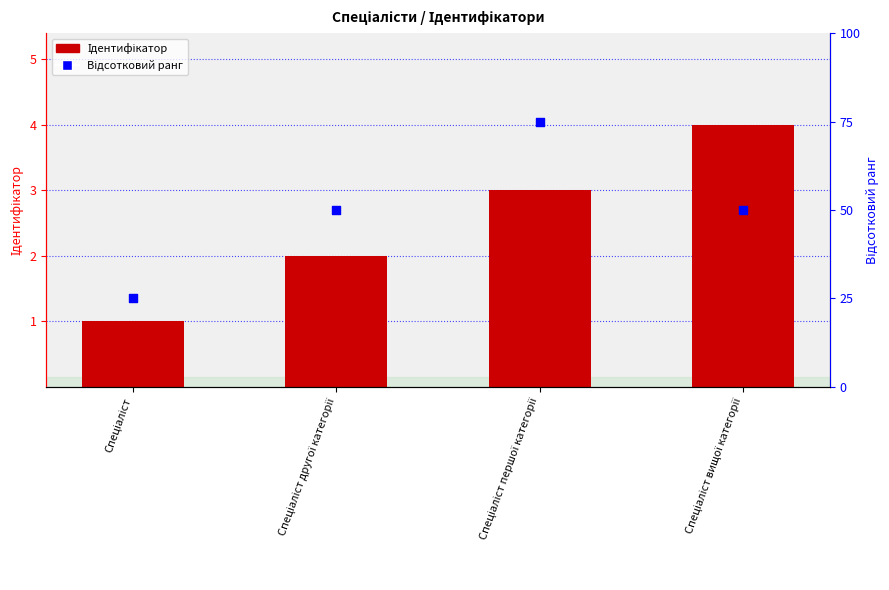

Which series contains the lowest Y value?

Ідентифікатор